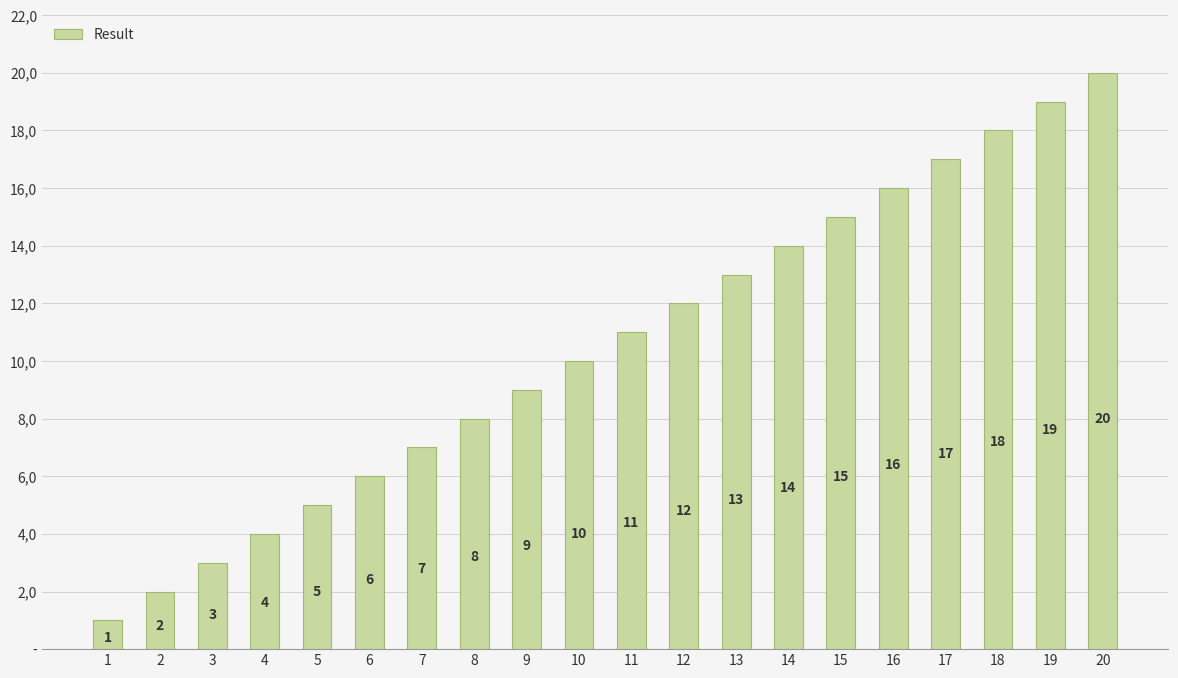

Read the value at 11, to the nearest 5.

10